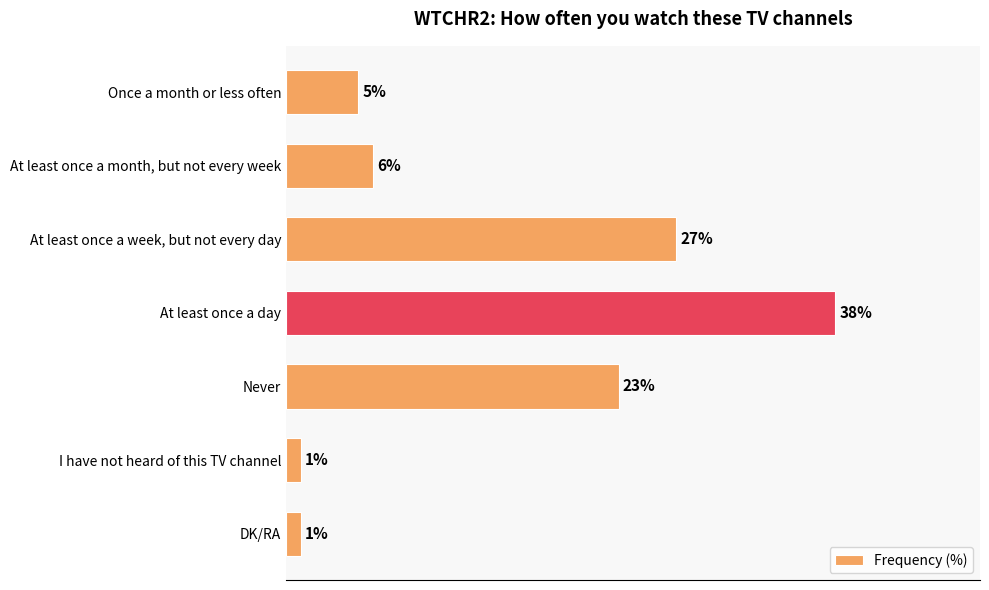

What is the label of the 5th bar from the bottom?

At least once a week, but not every day